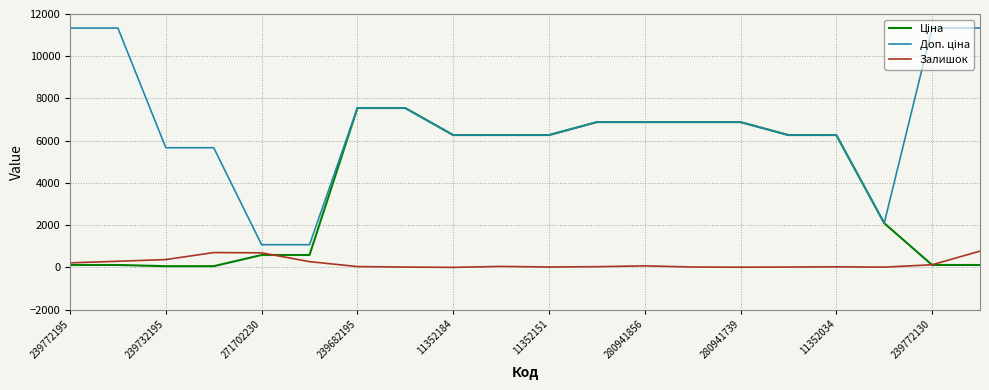

Does the chart have visible grid lines?

Yes